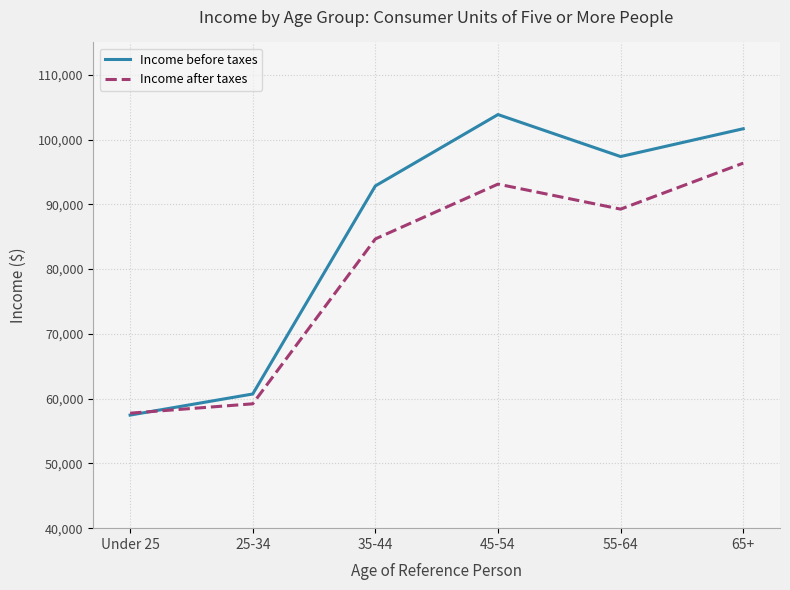

The value of Income before taxes at 25-34 is 108234. True or false?

False